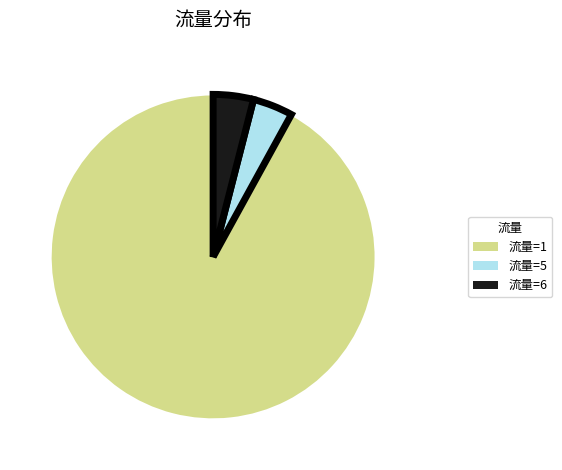

Do 流量=1 and 流量=5 together represent more than half of the pie?

Yes